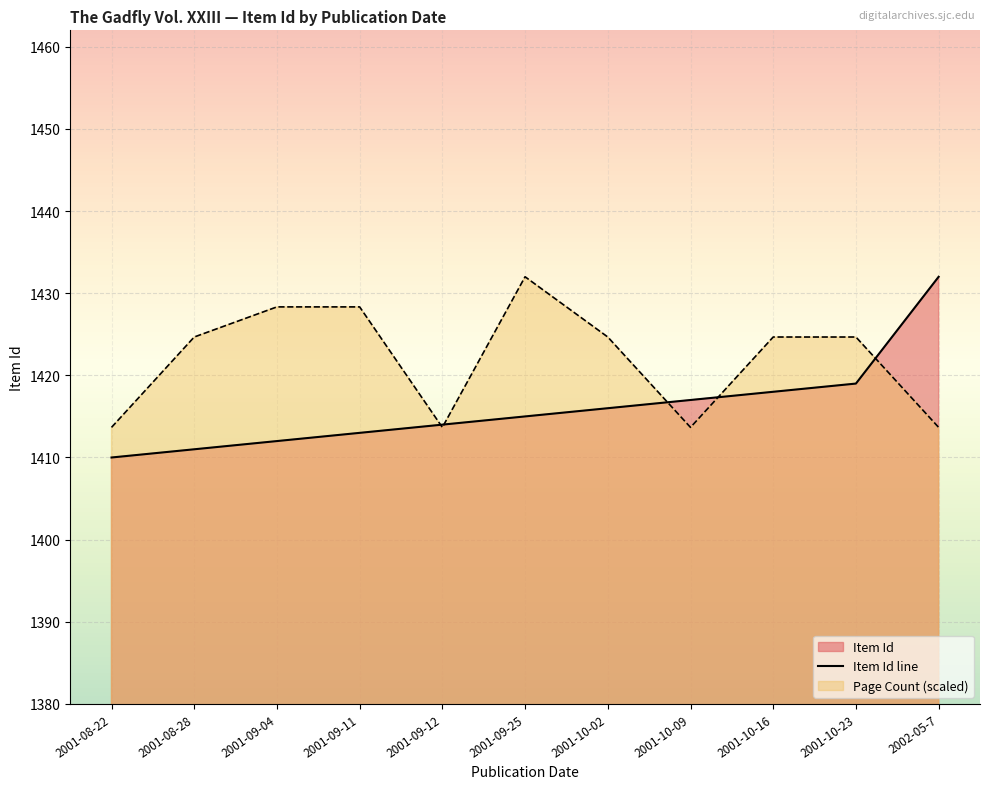

The value at 2001-10-09 is 1417. True or false?

True